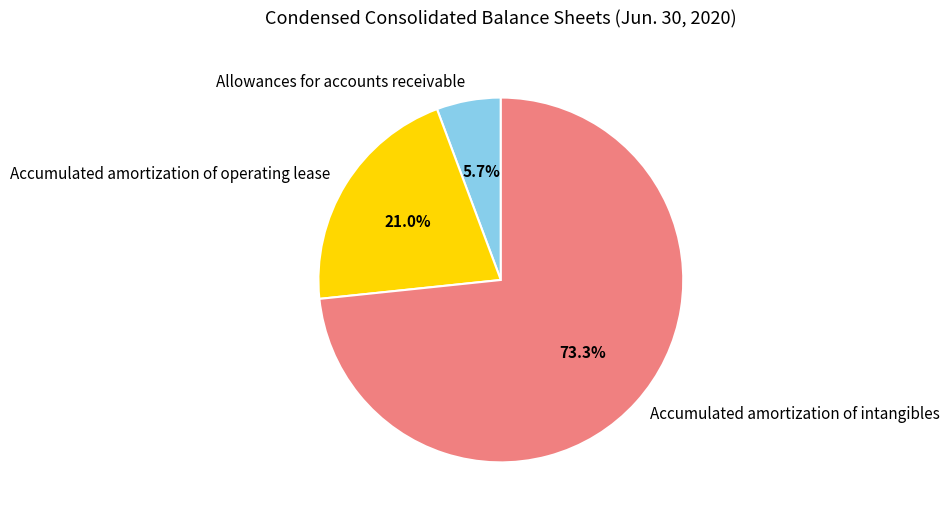

What portion of the pie excludes Accumulated amortization of operating lease?

79.0%